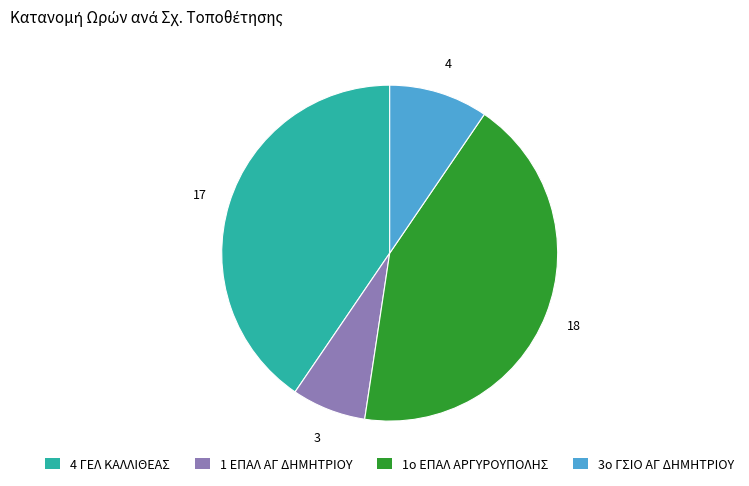

Is it true that 1 ΕΠΑΛ ΑΓ ΔΗΜΗΤΡΙΟΥ is 7% of the pie?

True